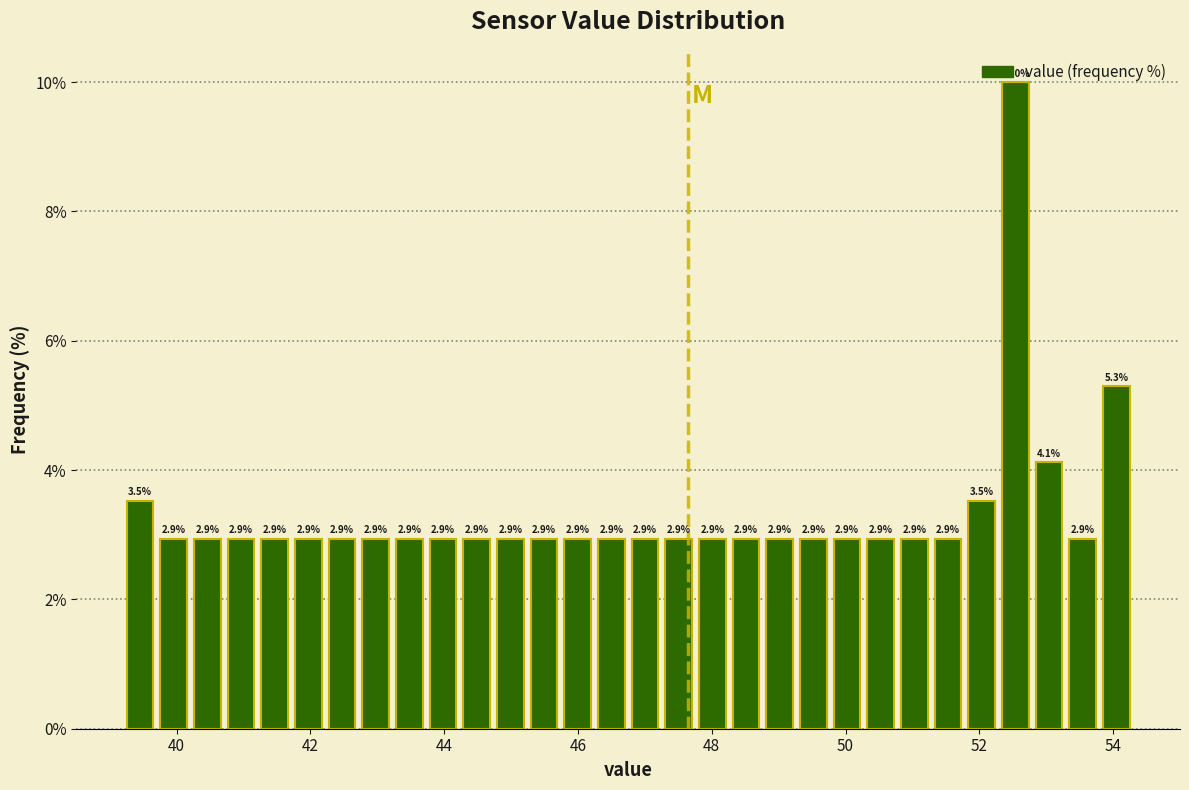

Read against the x-axis, roughly where is the centre of the tallest bar?

52.6